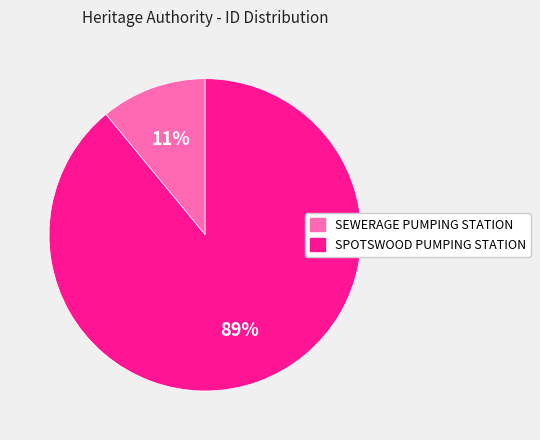

Which category has the biggest portion of the pie?

SPOTSWOOD PUMPING STATION